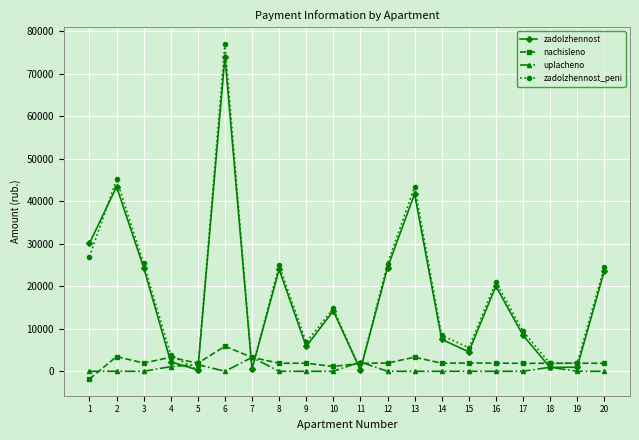

What is the value of the zadolzhennost point at the 1st from the left?

30108.6